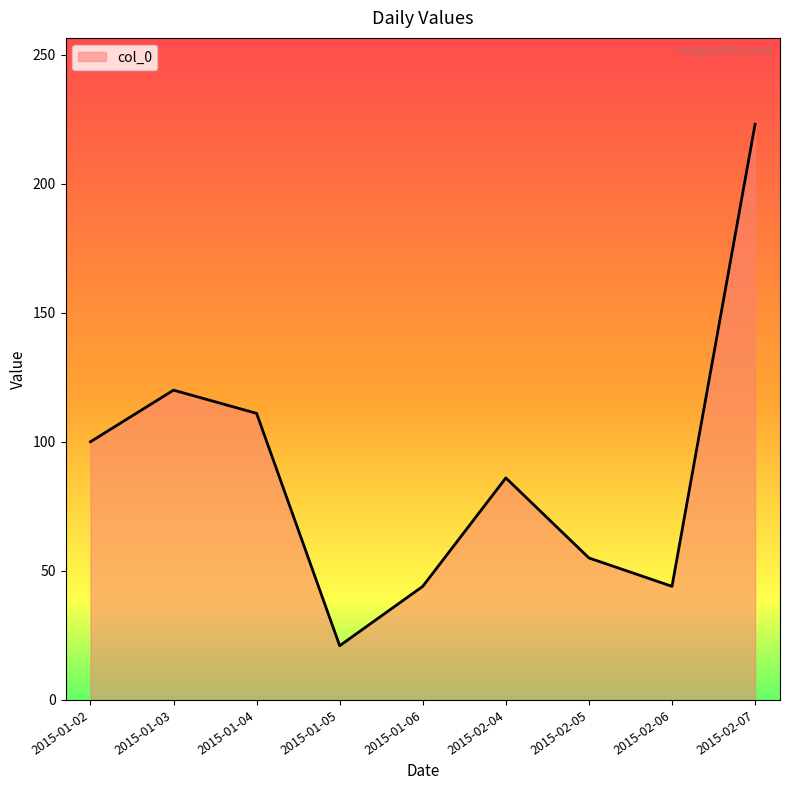

What is the change in value from 2015-01-02 to 2015-02-07?

+123